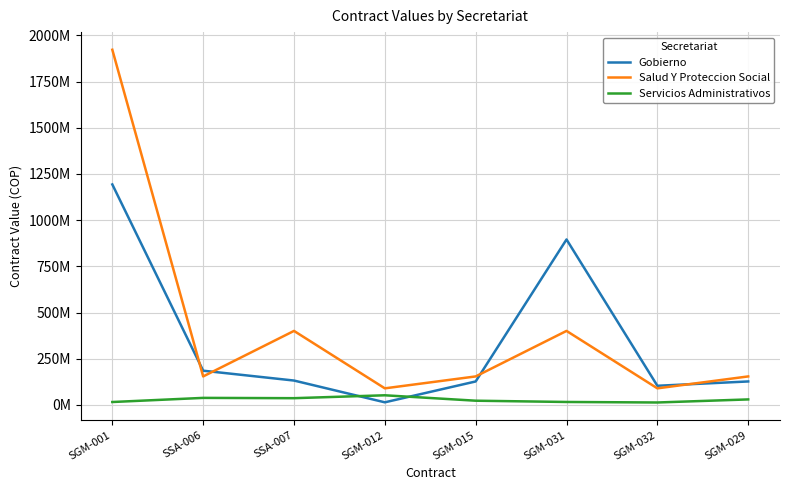

Does the chart display data point markers on the line(s)?

No